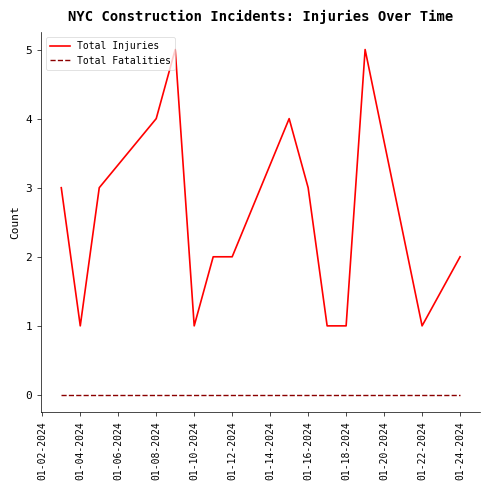

Reading right to left, what are all the values shown in this chart?

Total Injuries: 2	1	5	1	1	3	4	2	2	1	5	4	3	1	3
Total Fatalities: 0	0	0	0	0	0	0	0	0	0	0	0	0	0	0